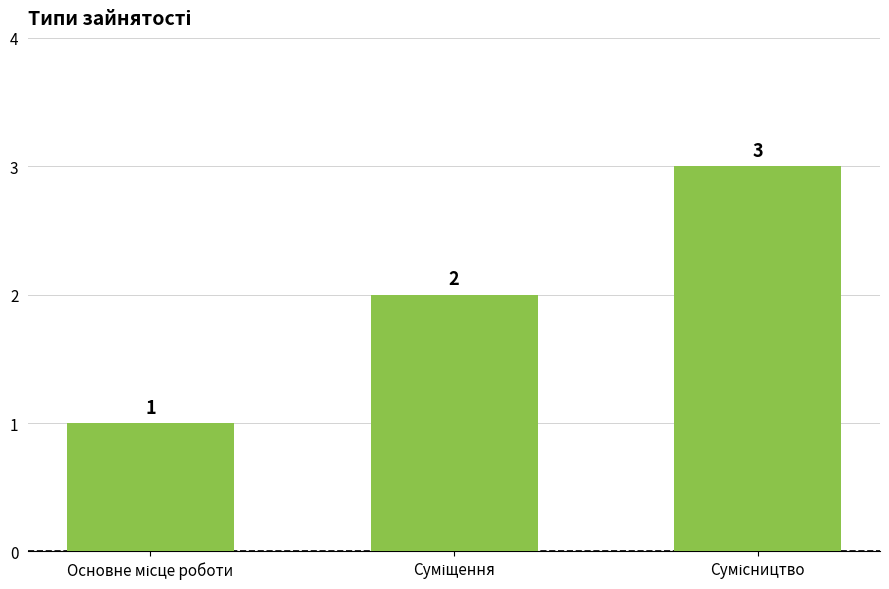

Are the bars grouped side by side (vs. stacked)?

No